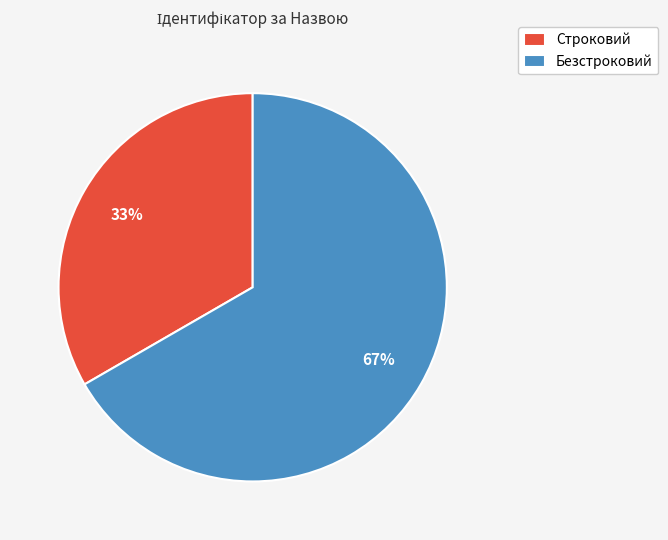

Approximately how many times larger is the value at Строковий compared to Безстроковий?

0.5